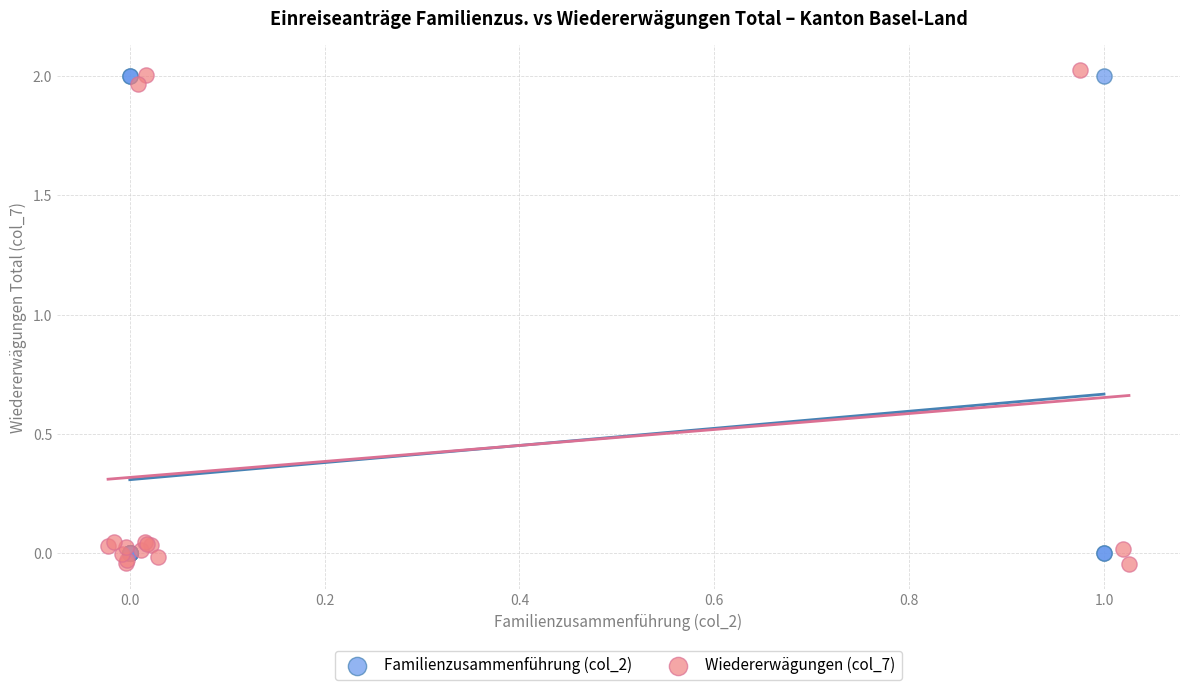

Which series has the widest spread of Y values?

Wiedererwägungen (col_7)